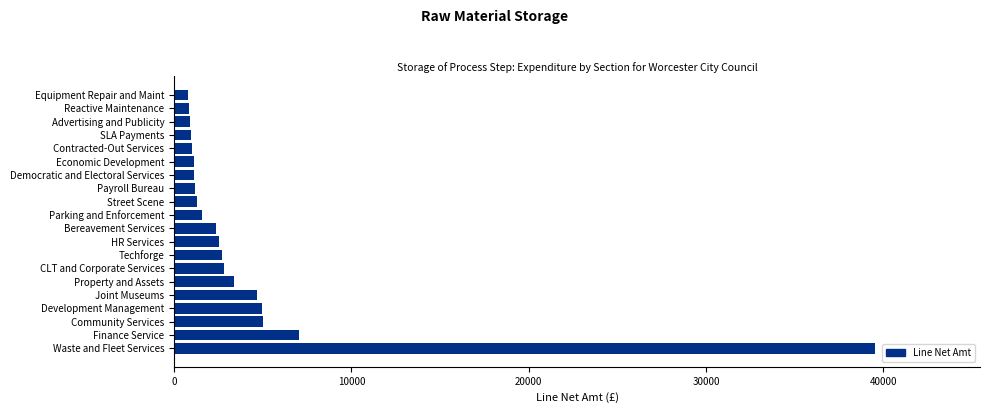

What is the average value?

4291.3